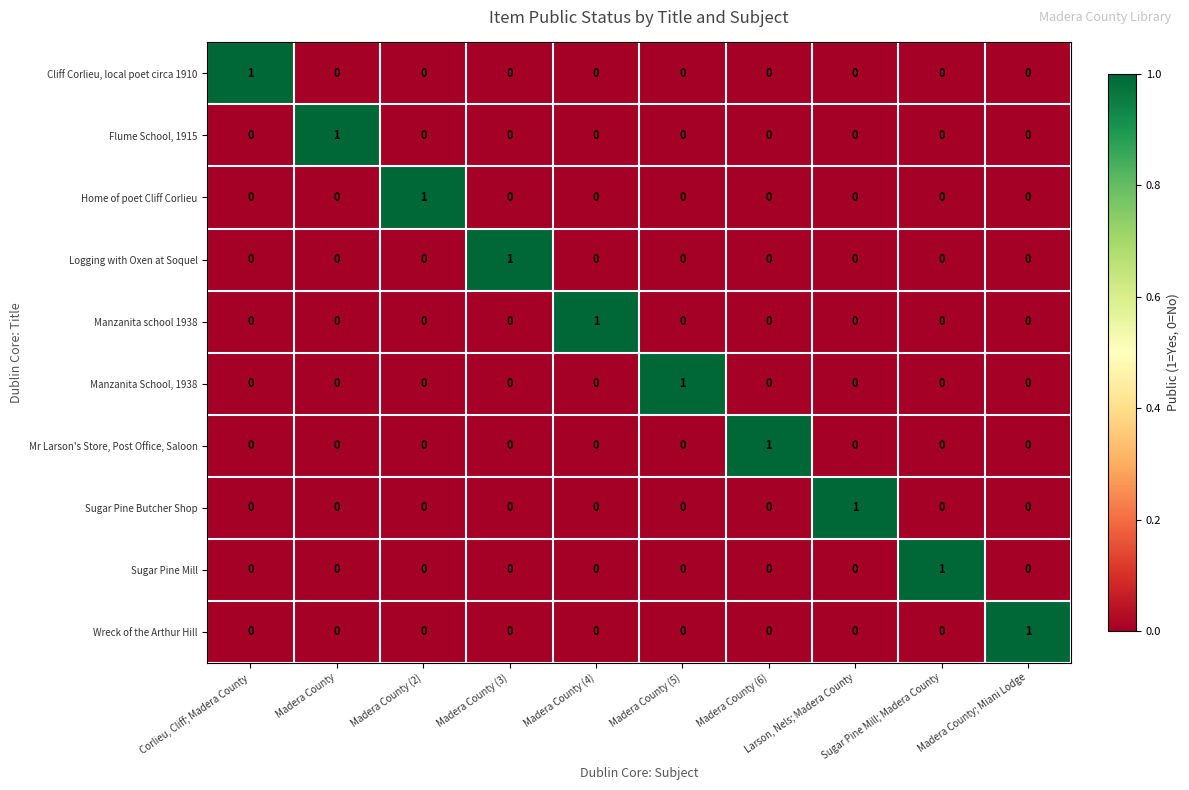

At how many categories does at least one series exceed 0?

10